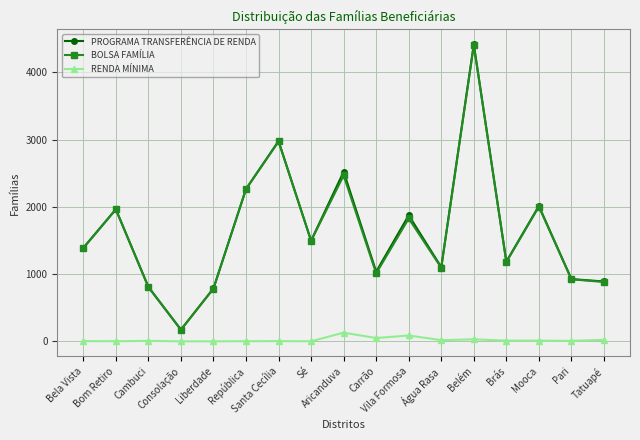

What is the value of the RENDA MÍNIMA point at the 15th from the left?

12